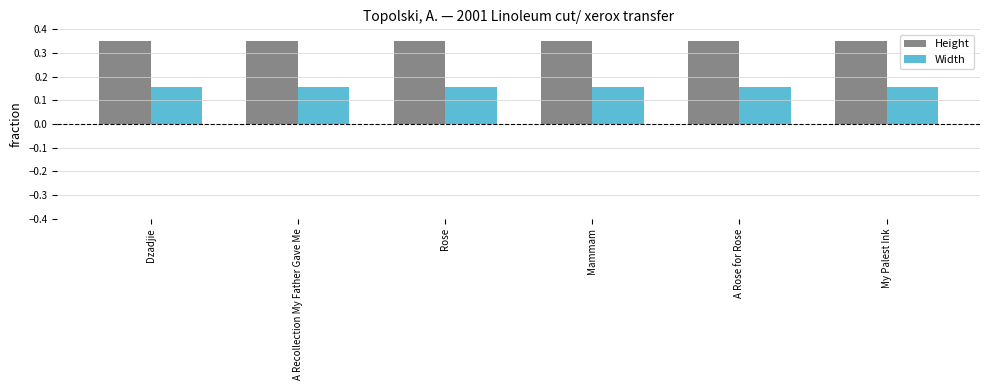

What is the sum of all Height values?

2.1